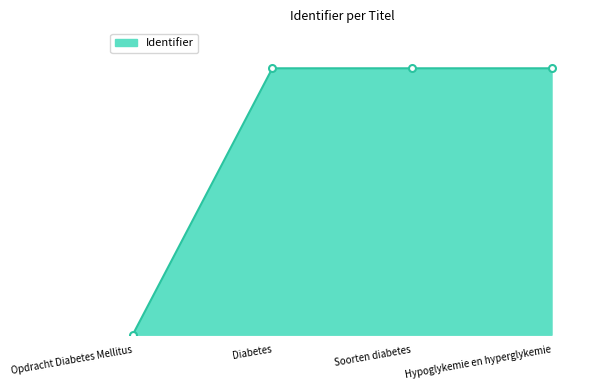

What is the average value?

5657685